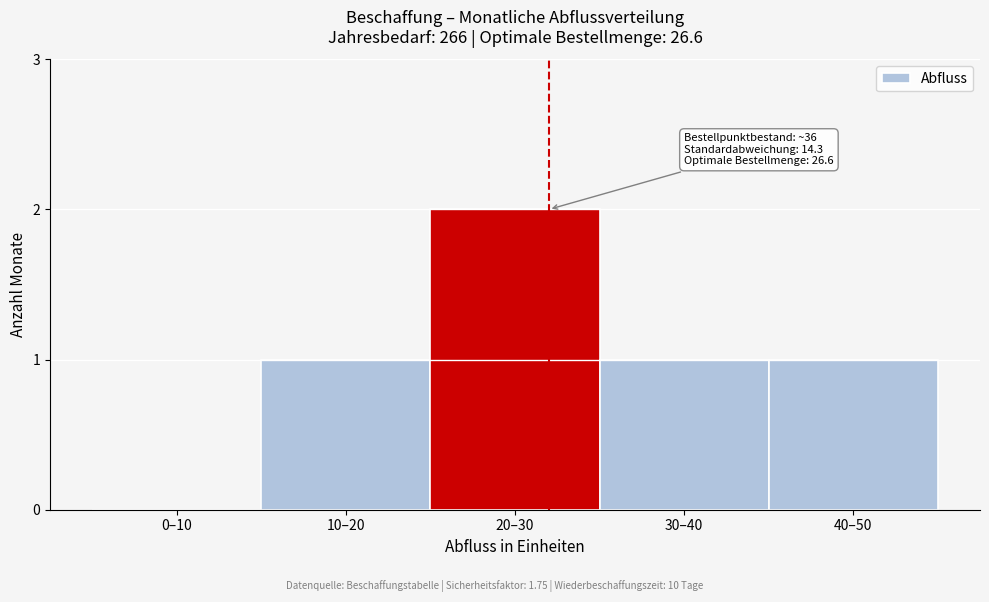

Reading left to right, extract all data points from this chart.

0–10=0	10–20=1	20–30=2	30–40=1	40–50=1